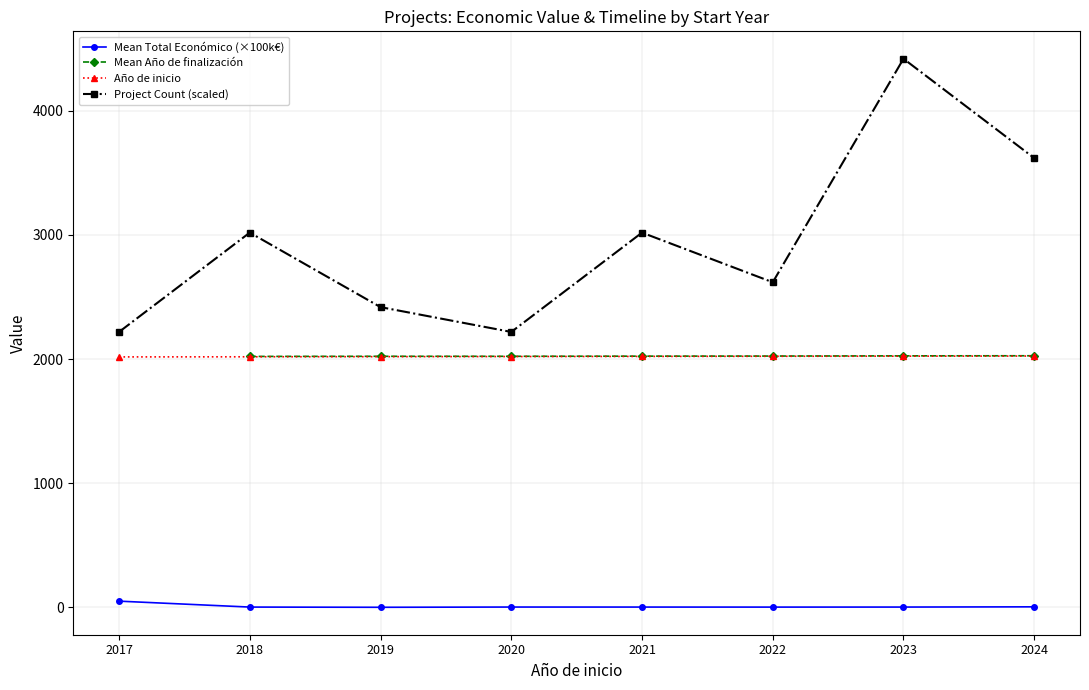

What is the spread (max minus min) of values at 2024?

3613.5